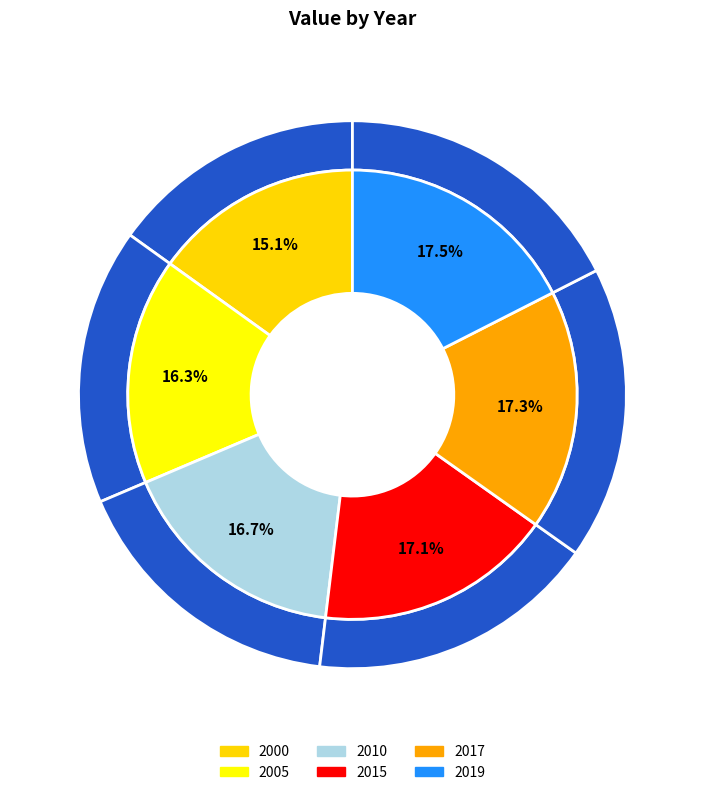

Which has a higher value, 2000 or 2010?

2010